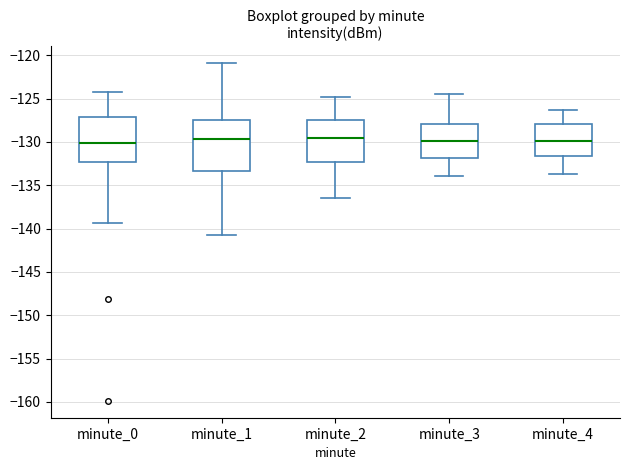

Reading left to right, transcribe this box plot: for each box, give where its median line is, the range the box spans, and where its two whiskers end, as read against the y-axis. The values are not printed on the chart, so give them approximately, as read against the axis.

minute_0: median -130.0, box -132.5 to -127.0, whiskers -139.5 to -124.5
minute_1: median -129.5, box -133.5 to -127.5, whiskers -141.0 to -121.0
minute_2: median -129.5, box -132.5 to -127.5, whiskers -136.5 to -125.0
minute_3: median -130.0, box -132.0 to -128.0, whiskers -134.0 to -124.5
minute_4: median -130.0, box -131.5 to -128.0, whiskers -133.5 to -126.5